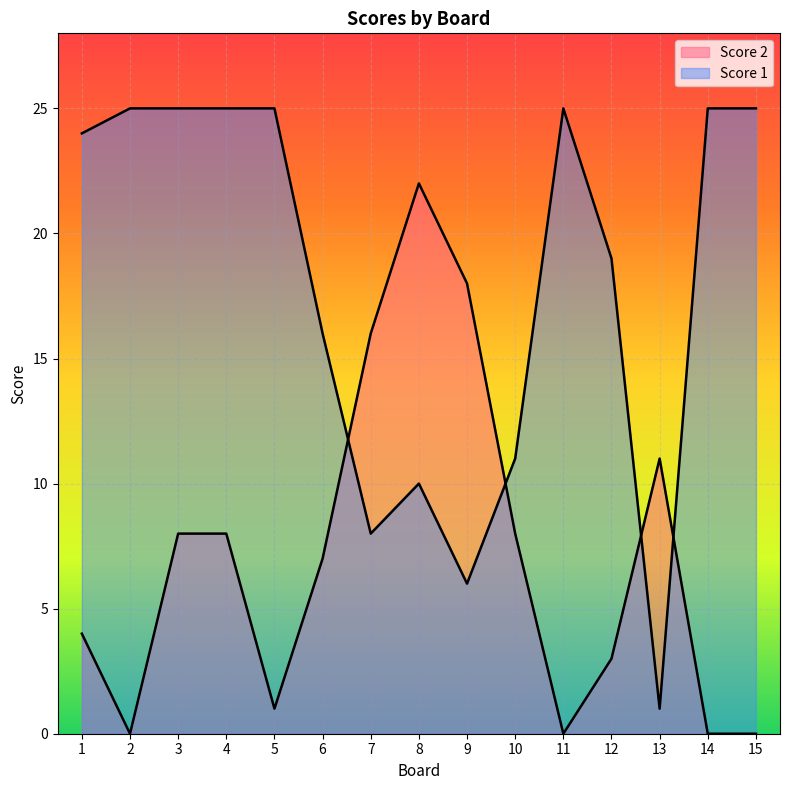

True or false: Score 1 and Score 2 cross at least once.

True